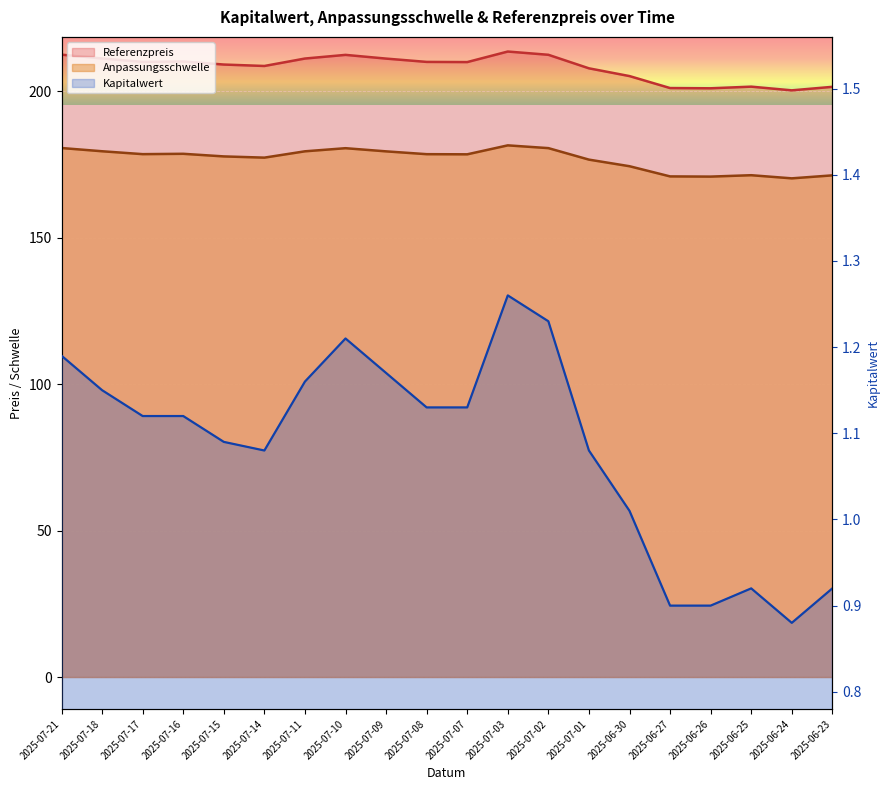

In Anpassungsschwelle, how many points are lower than both neighbors (excluding endpoints)?

5